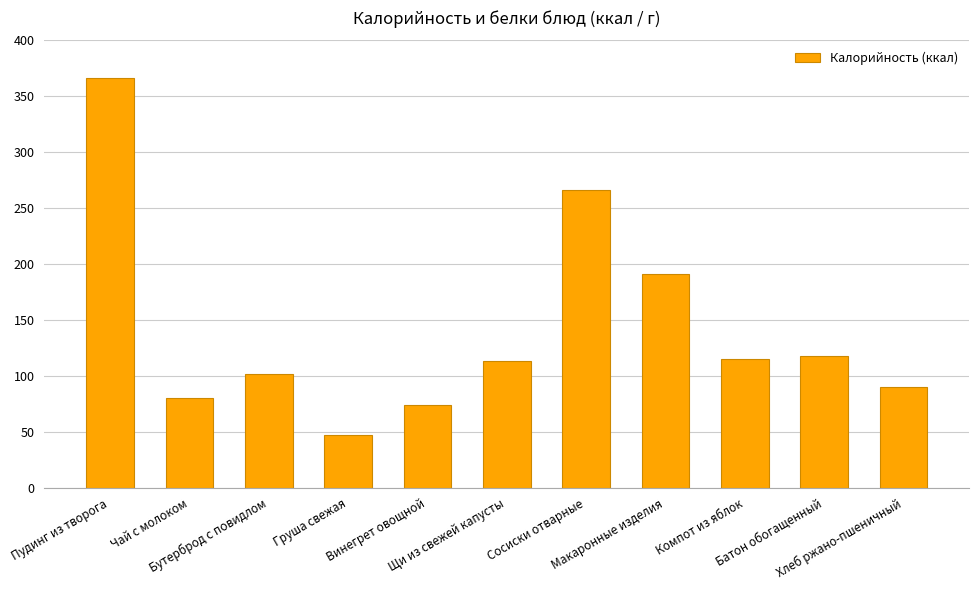

Does the chart contain stacked bars?

No